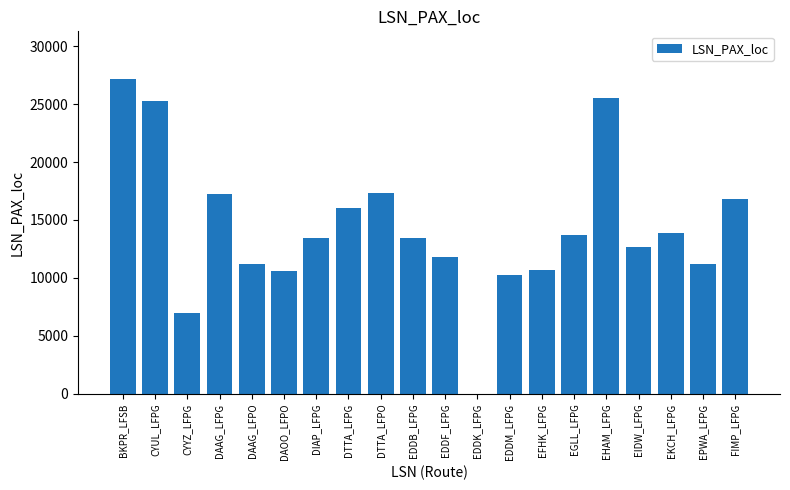

What is the ratio of the value at DAOO_LFPO to the value at EIDW_LFPG?

0.8